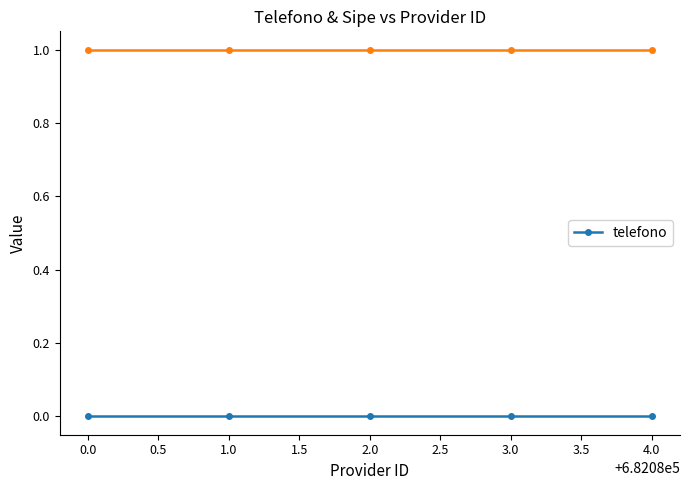

Reading left to right, list all the values displayed in this chart.

telefono: 0	0	0	0	0
_sipe: 1	1	1	1	1